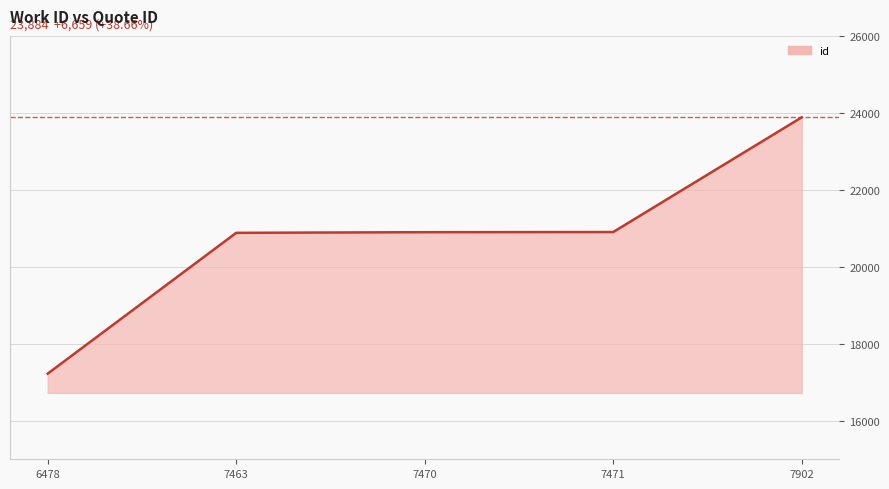

Does the chart have visible grid lines?

Yes